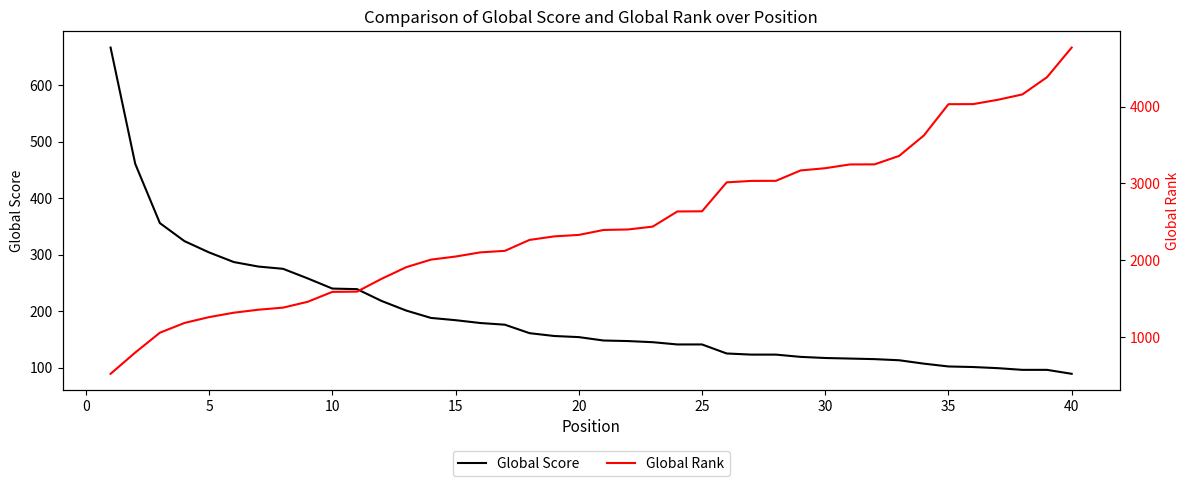

Reading left to right, what are all the values shown in this chart?

Global Score: 667	461	356	324	304	287	279	275	258	240	239	218	201	188	184	179	176	161	156	154	148	147	145	141	141	125	123	123	119	117	116	115	113	107	102	101	99	96	96	89
Global Rank: 526	802	1060	1187	1263	1320	1359	1386	1462	1591	1594	1761	1912	2010	2050	2104	2124	2266	2312	2331	2395	2402	2439	2636	2638	3014	3033	3034	3169	3198	3247	3248	3358	3623	4030	4031	4087	4157	4381	4766